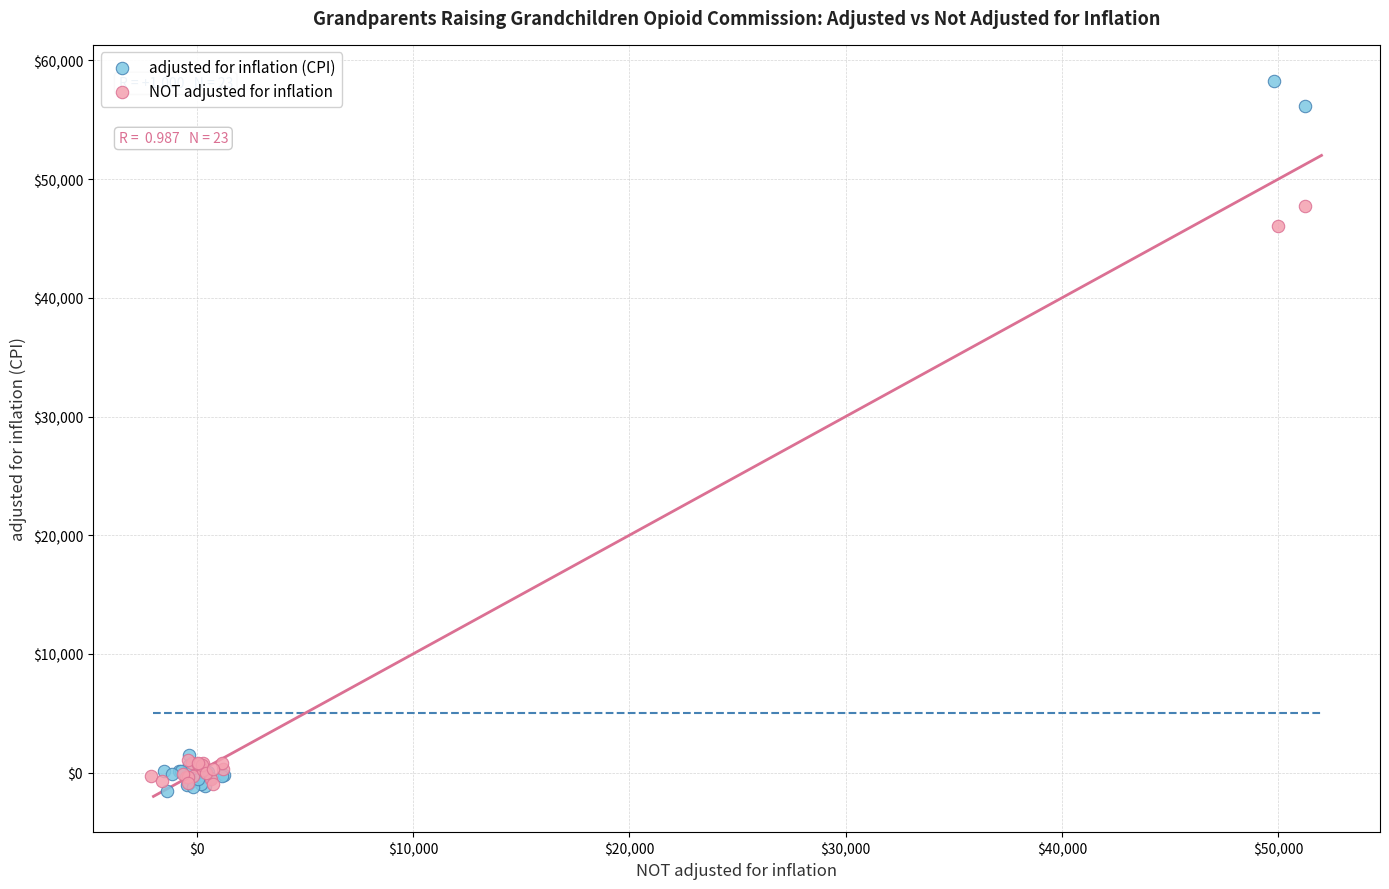

Which series contains the highest Y value?

adjusted for inflation (CPI)